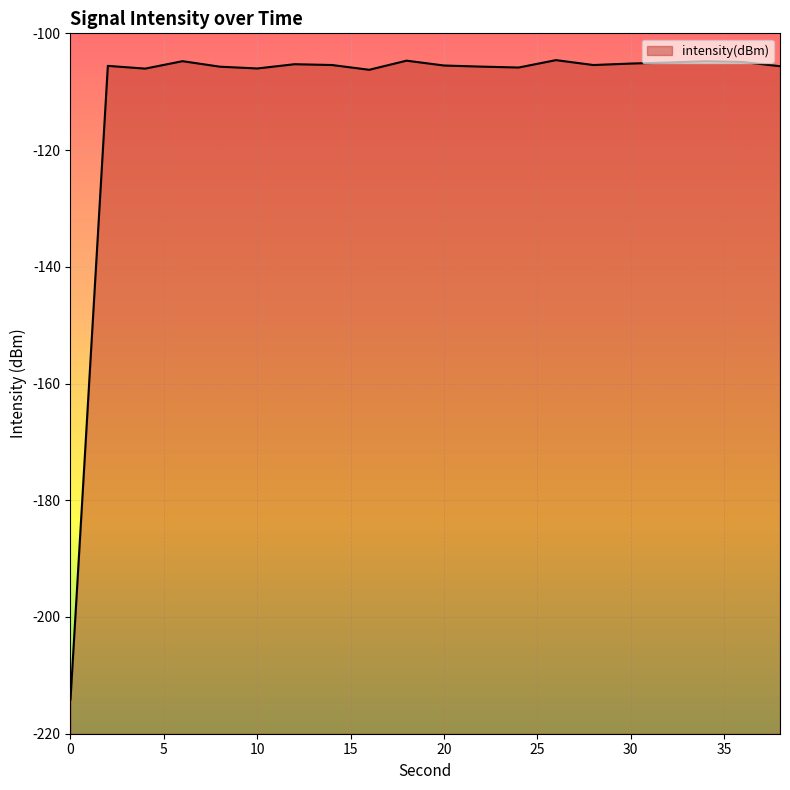

What is the greatest value displayed?

-104.6